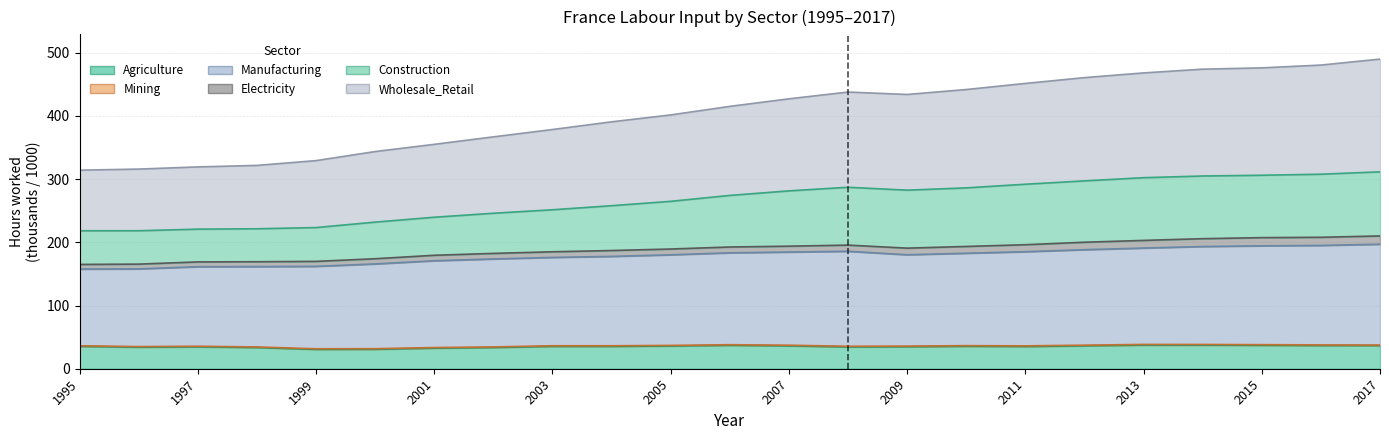

True or false: Construction has a value of 124.8 at 2016.

False